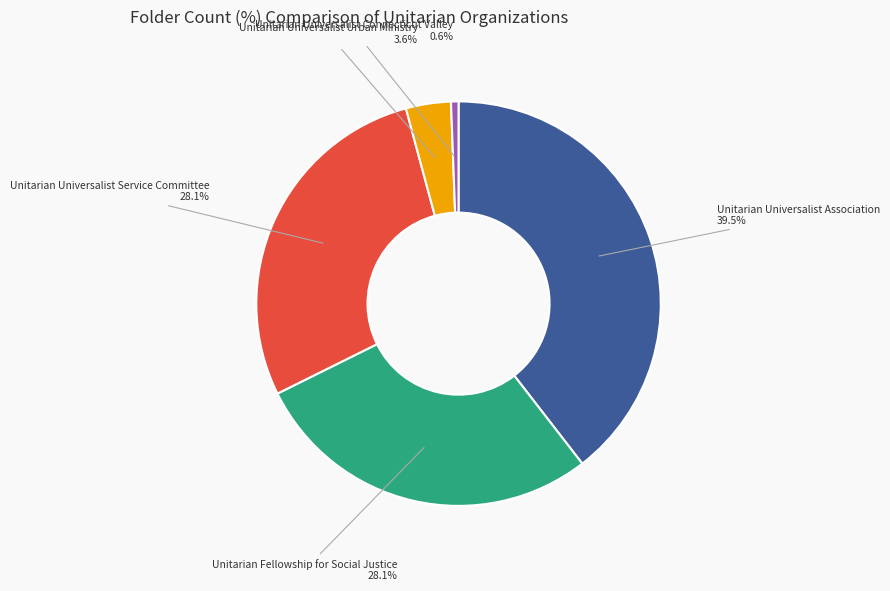

How many segments does this pie chart have?

5